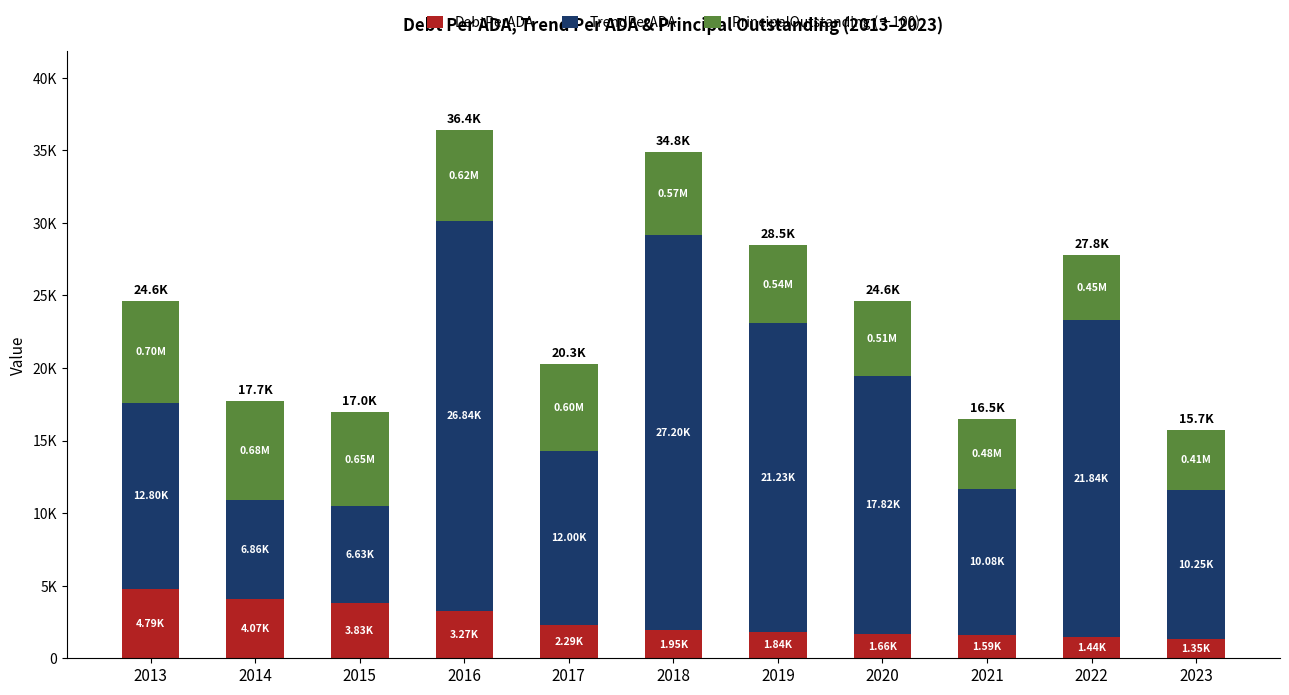

Does the chart contain stacked bars?

Yes